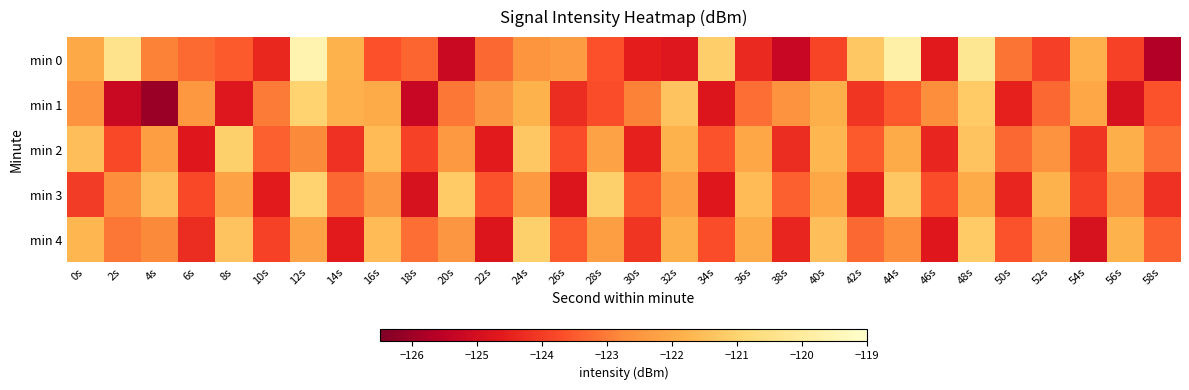

Reading left to right, what are all the values shown in this chart?

min 0: 0s=-122.0	2s=-120.4	4s=-122.9	6s=-123.3	8s=-123.5	10s=-124.4	12s=-119.6	14s=-121.8	16s=-123.6	18s=-123.4	20s=-125.2	22s=-123.3	24s=-122.5	26s=-122.4	28s=-123.6	30s=-124.5	32s=-124.7	34s=-121.1	36s=-124.3	38s=-125.3	40s=-123.8	42s=-121.3	44s=-119.8	46s=-124.6	48s=-120.2	50s=-123.1	52s=-123.9	54s=-121.9	56s=-123.9	58s=-125.7
min 1: 0s=-122.6	2s=-125.3	4s=-126.1	6s=-122.5	8s=-124.7	10s=-123.0	12s=-121.0	14s=-121.9	16s=-122.0	18s=-125.3	20s=-123.1	22s=-122.5	24s=-121.8	26s=-124.3	28s=-123.7	30s=-122.9	32s=-121.4	34s=-124.8	36s=-123.2	38s=-122.6	40s=-121.9	42s=-124.1	44s=-123.5	46s=-122.7	48s=-121.2	50s=-124.5	52s=-123.3	54s=-122.1	56s=-124.9	58s=-123.6
min 2: 0s=-121.5	2s=-123.8	4s=-122.3	6s=-124.7	8s=-121.1	10s=-123.4	12s=-122.8	14s=-124.2	16s=-121.6	18s=-123.9	20s=-122.4	22s=-124.6	24s=-121.3	26s=-123.7	28s=-122.2	30s=-124.5	32s=-121.8	34s=-123.6	36s=-122.1	38s=-124.3	40s=-121.7	42s=-123.5	44s=-122.0	46s=-124.4	48s=-121.4	50s=-123.3	52s=-122.6	54s=-124.1	56s=-121.9	58s=-123.2
min 3: 0s=-124.0	2s=-122.7	4s=-121.5	6s=-123.8	8s=-122.2	10s=-124.6	12s=-121.0	14s=-123.3	16s=-122.5	18s=-124.9	20s=-121.2	22s=-123.6	24s=-122.4	26s=-124.8	28s=-121.1	30s=-123.5	32s=-122.3	34s=-124.7	36s=-121.6	38s=-123.4	40s=-122.1	42s=-124.5	44s=-121.3	46s=-123.7	48s=-122.0	50s=-124.4	52s=-121.8	54s=-123.9	56s=-122.6	58s=-124.2
min 4: 0s=-121.7	2s=-123.1	4s=-122.8	6s=-124.3	8s=-121.4	10s=-123.9	12s=-122.2	14s=-124.6	16s=-121.6	18s=-123.2	20s=-122.5	22s=-124.8	24s=-121.1	26s=-123.5	28s=-122.3	30s=-124.1	32s=-121.9	34s=-123.7	36s=-122.0	38s=-124.4	40s=-121.5	42s=-123.3	44s=-122.7	46s=-124.7	48s=-121.2	50s=-123.6	52s=-122.4	54s=-124.9	56s=-121.8	58s=-123.4